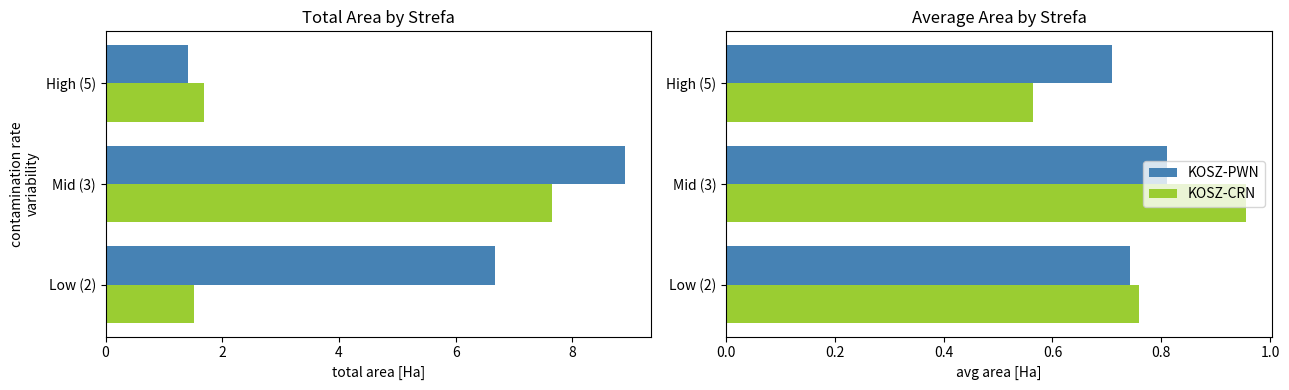

Which series has the widest spread of values?

KOSZ-CRN